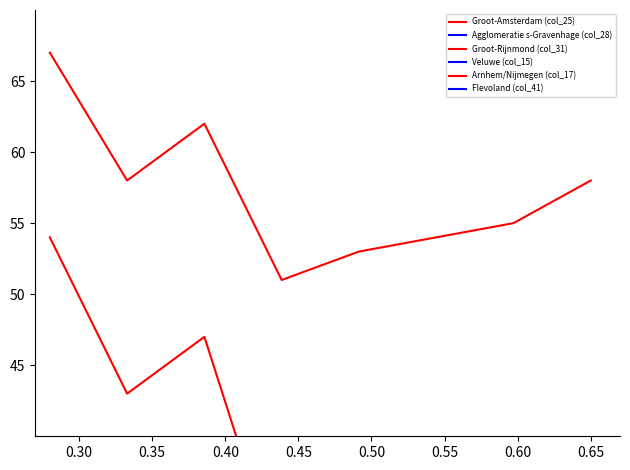

At which category does Flevoland (col_41) reach its first local valley?

0.45